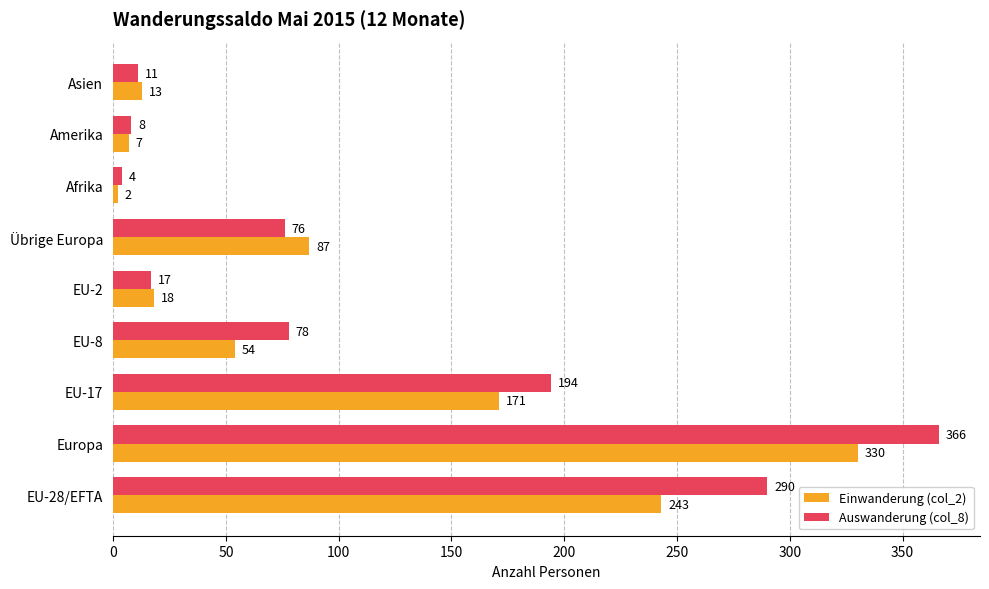

The Einwanderung (col_2) series shows 171 at EU-17. True or false?

True